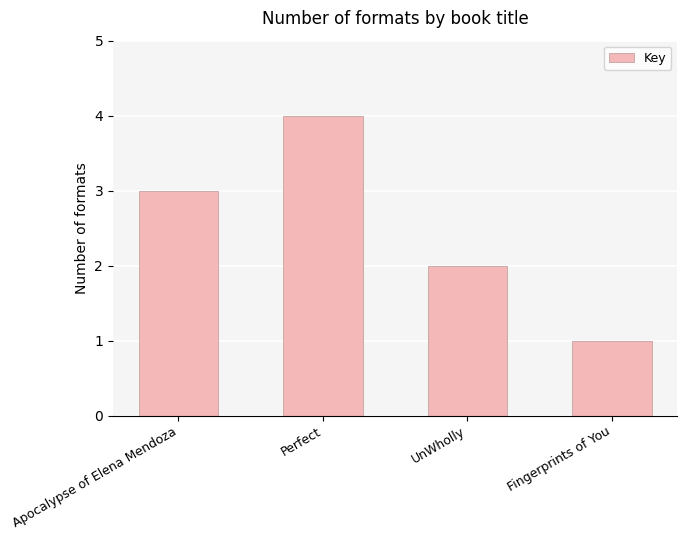

What is the minimum value shown in the chart?

1